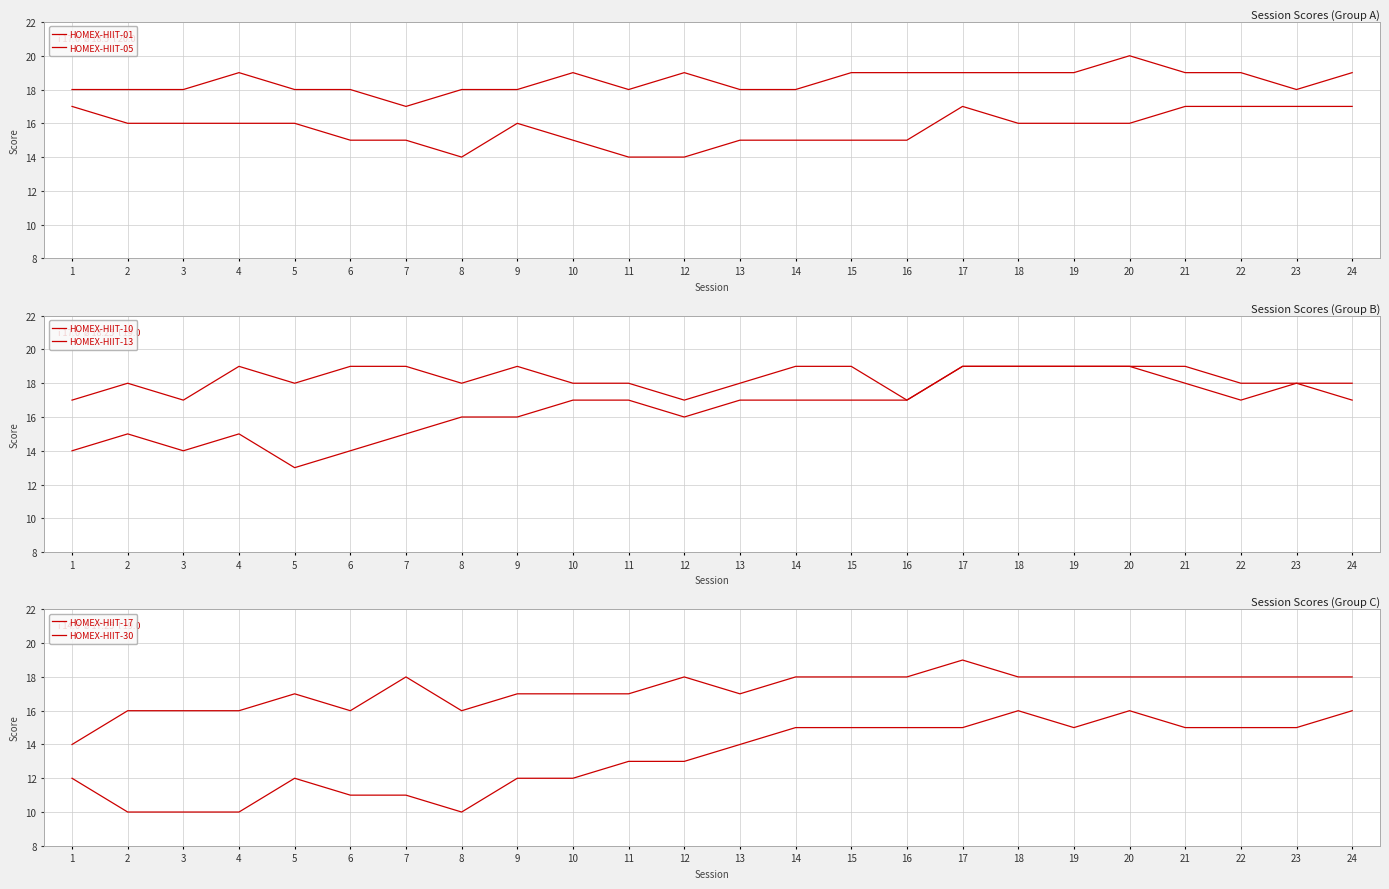

At which category is the sum across all series the highest?

17